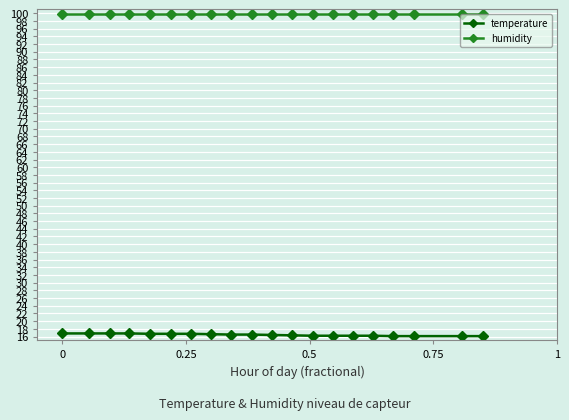

What are all the series names shown in the legend?

temperature, humidity